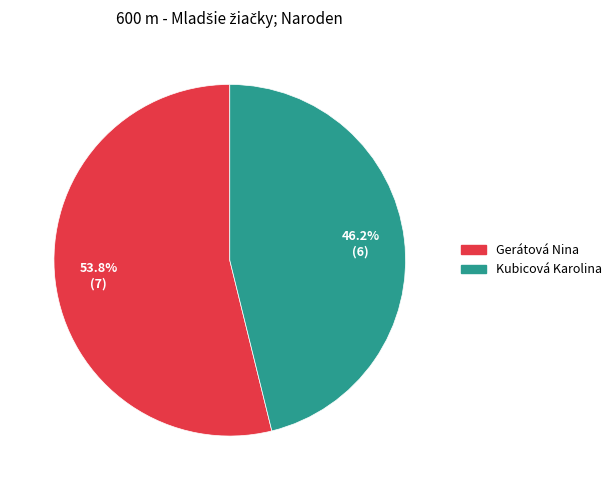

True or false: Gerátová Nina accounts for 54% of the total.

True